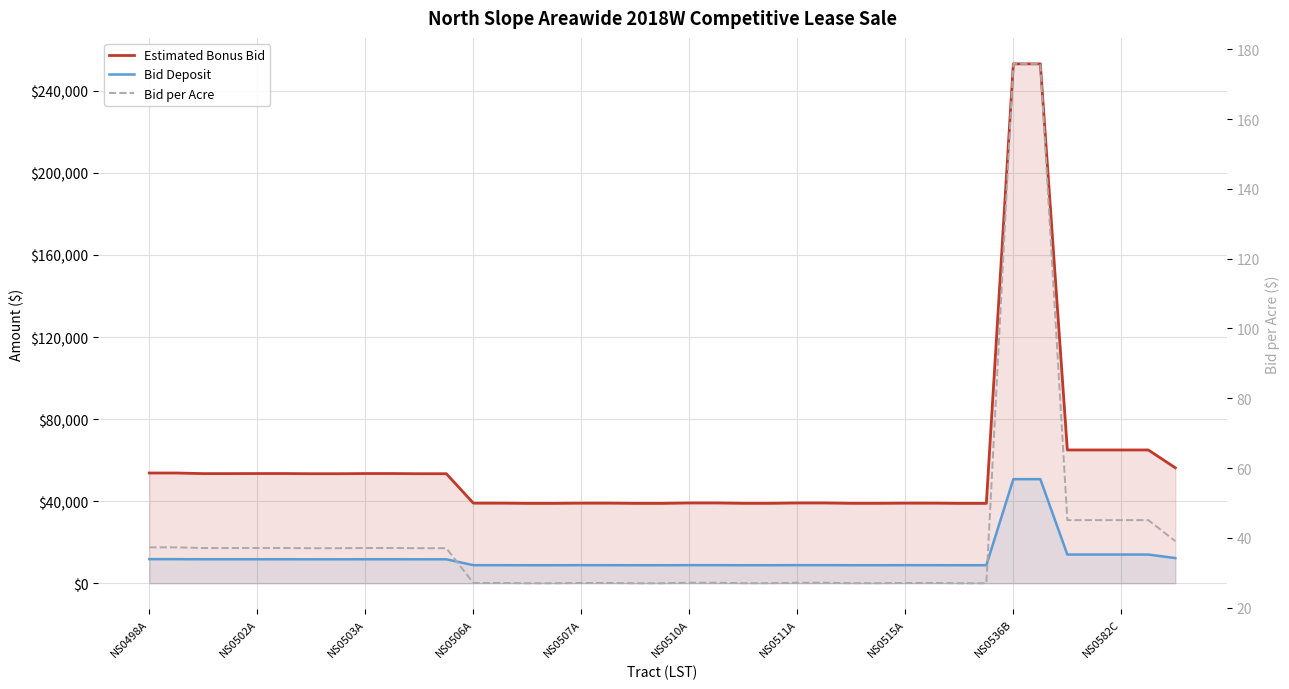

Reading left to right, list all the values displayed in this chart.

Estimated Bonus Bid: 53726.4	53726.4	53438.4	53438.4	53467.2	53467.2	53380.8	53380.8	53467.2	53467.2	53380.8	53380.8	39038.4	39038.4	38923.2	38923.2	39038.4	39038.4	38923.2	38923.2	39124.8	39124.8	38952.0	38952.0	39124.8	39124.8	38952.0	38952.0	39038.4	39038.4	38923.2	38923.2	253152.0	253152.0	64958.4	64958.4	64958.4	64958.4	56260.8
Bid Deposit: 11745.3	11745.3	11687.7	11687.7	11693.4	11693.4	11676.2	11676.2	11693.4	11693.4	11676.2	11676.2	8807.7	8807.7	8784.6	8784.6	8807.7	8807.7	8784.6	8784.6	8825.0	8825.0	8790.4	8790.4	8825.0	8825.0	8790.4	8790.4	8807.7	8807.7	8784.6	8784.6	50731.0	50731.0	13991.7	13991.7	13991.7	13991.7	12252.2
Bid per Acre: 37.3	37.3	37.1	37.1	37.1	37.1	37.1	37.1	37.1	37.1	37.1	37.1	27.1	27.1	27.0	27.0	27.1	27.1	27.0	27.0	27.2	27.2	27.1	27.1	27.2	27.2	27.1	27.1	27.1	27.1	27.0	27.0	175.8	175.8	45.1	45.1	45.1	45.1	39.1